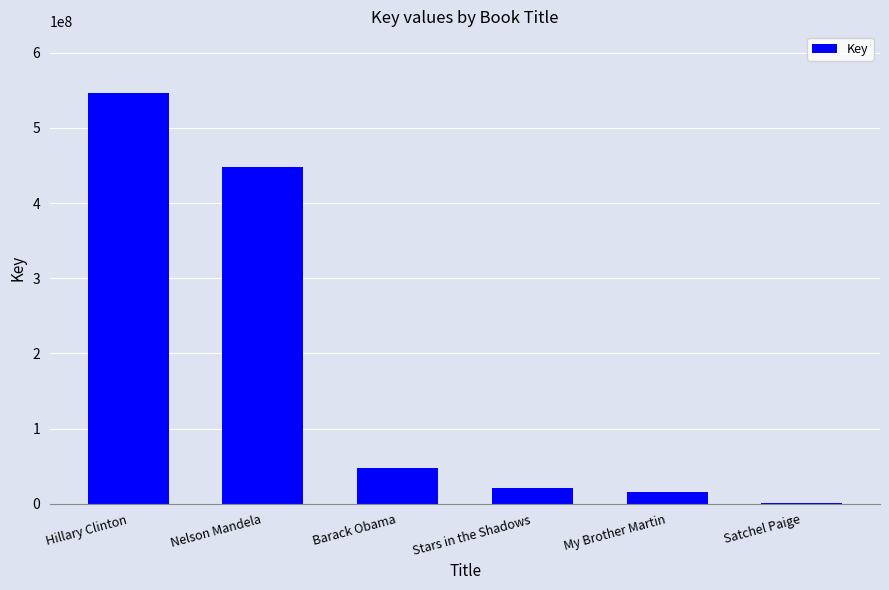

Which has a higher value, My Brother Martin or Satchel Paige?

My Brother Martin